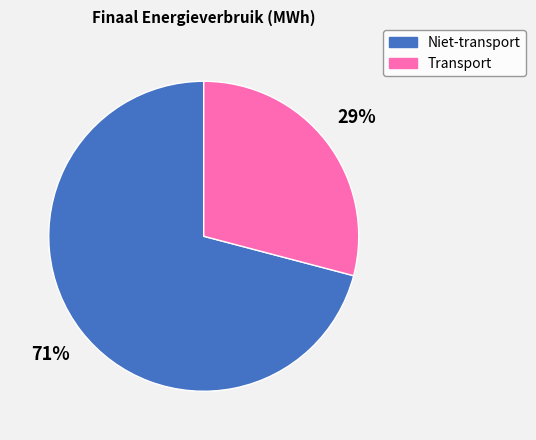

To the nearest percent, what is the average slice percentage?

50%